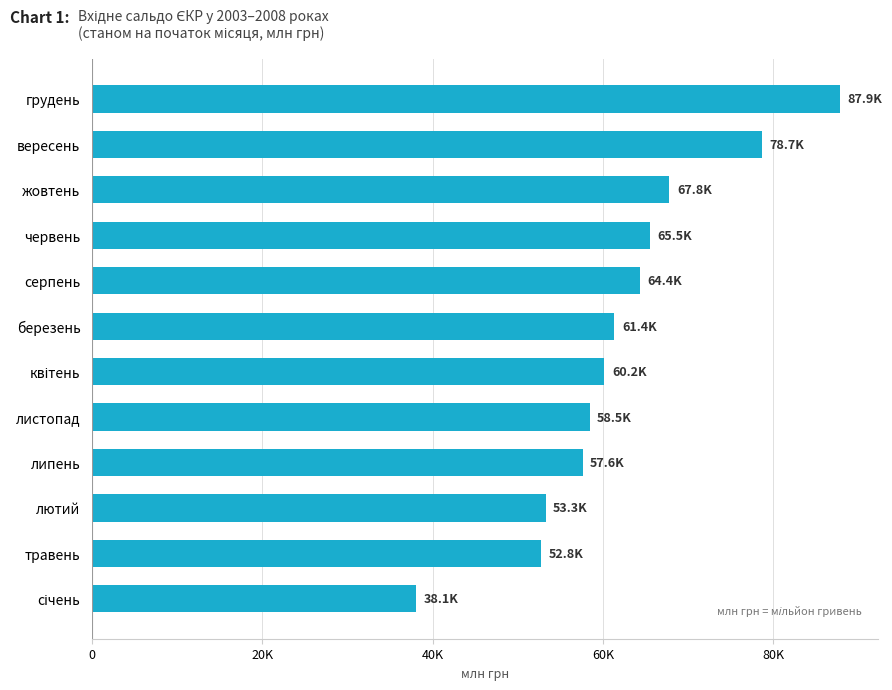

Are the bars horizontal?

Yes